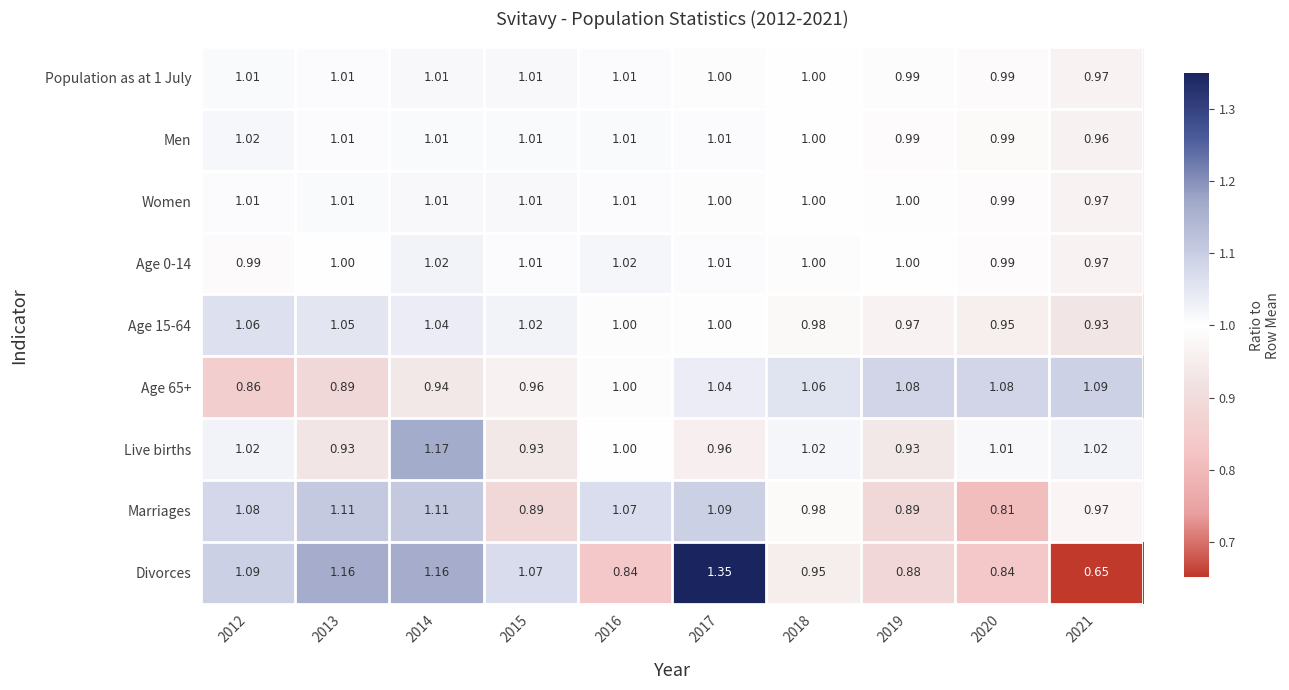

Which series changed the most between 2012 and 2021?

Divorces